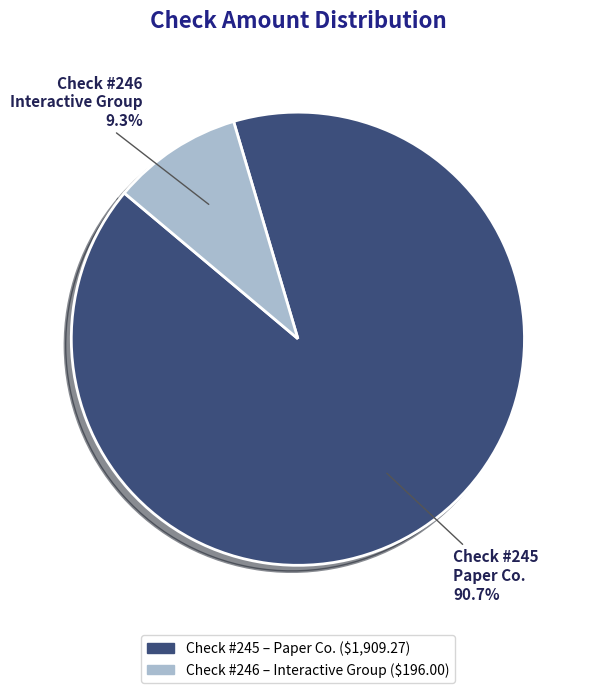

To the nearest percent, what is the difference between the largest and smallest slice percentages?

81%